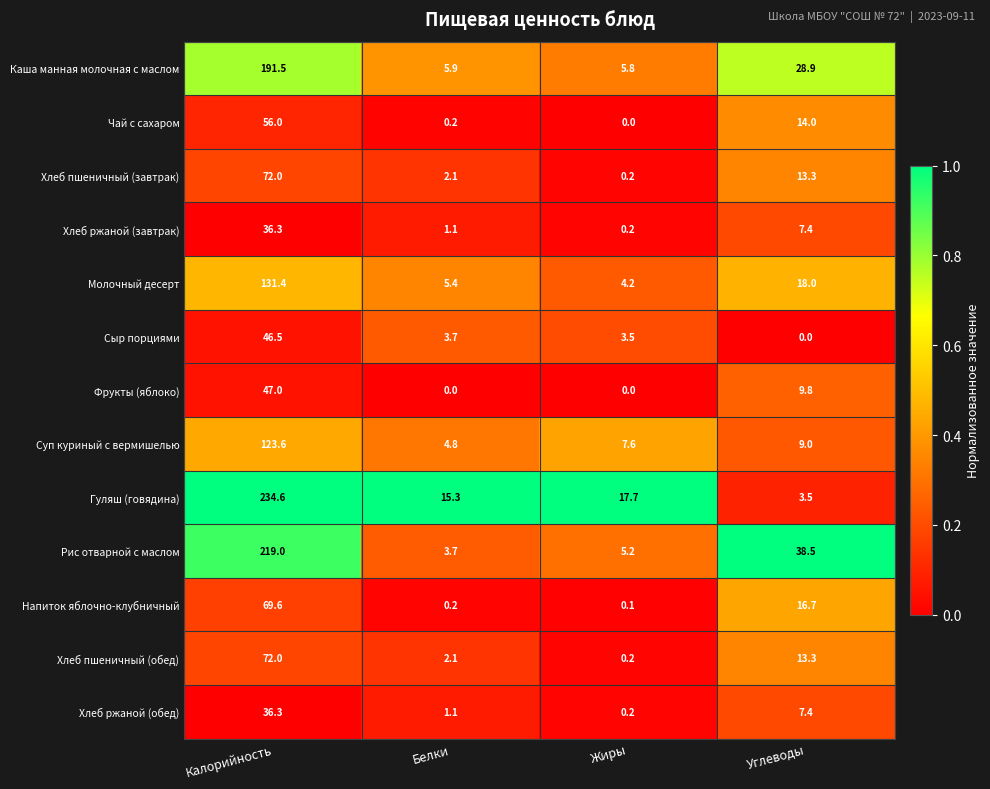

What is the sum of all Напиток яблочно-клубничный values?

86.6